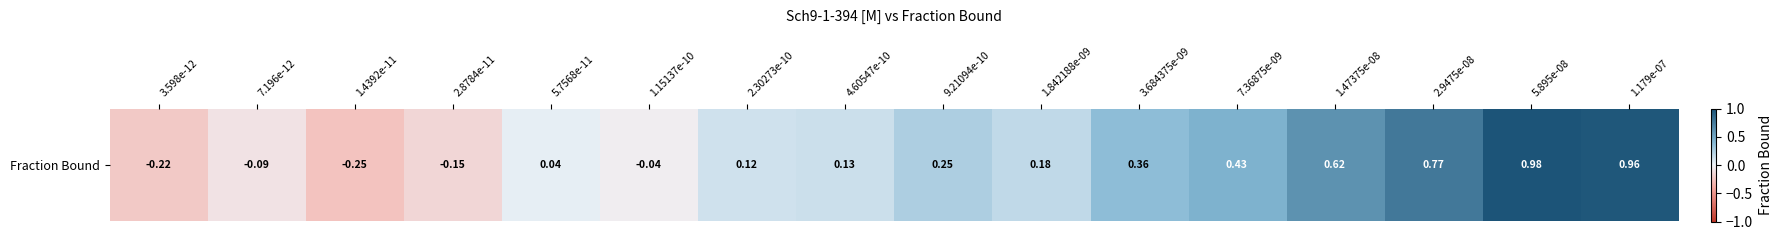

The value at 7.196e-12 is -0.1. True or false?

True